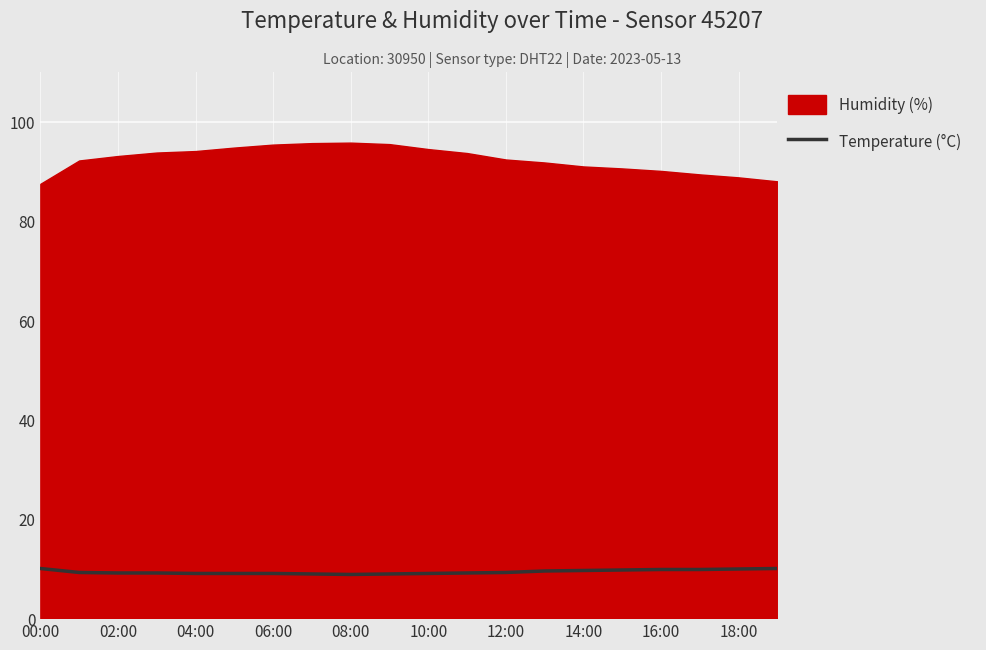

True or false: Temperature (°C) has a value of 9.9 at 18:00.

True